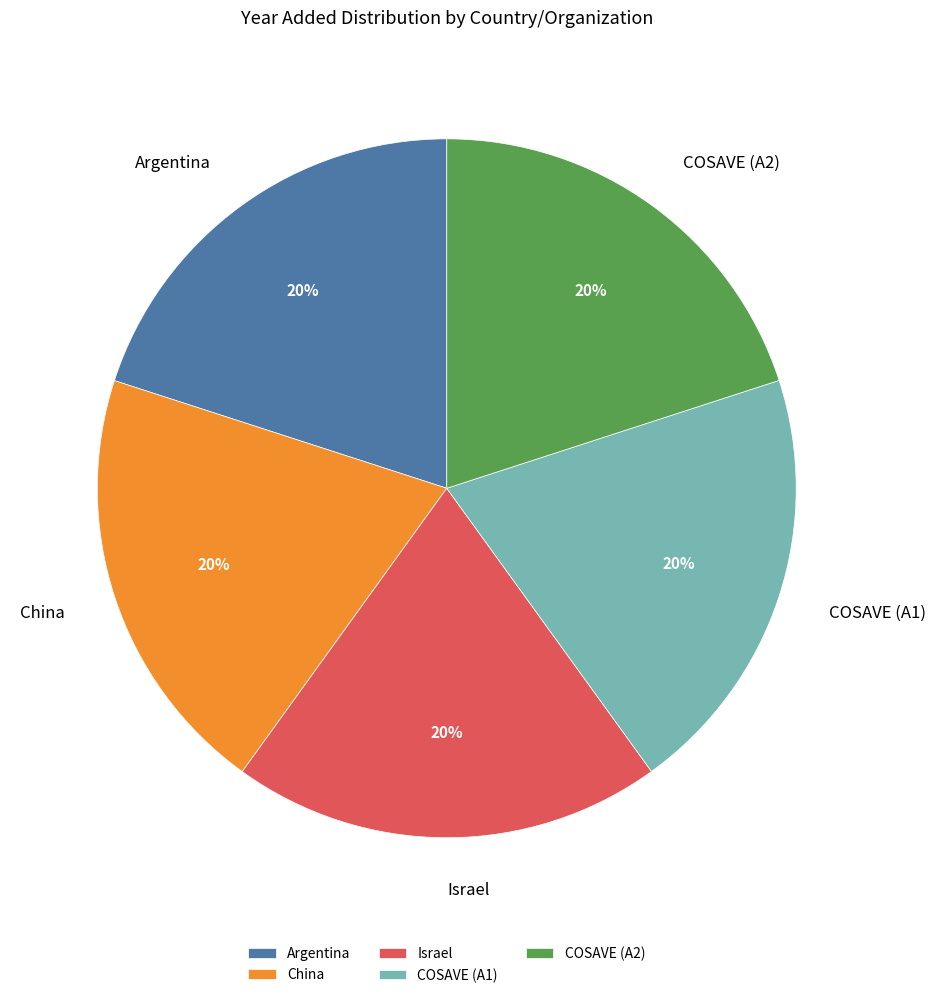

Is there any slice that represents more than half of the pie?

No